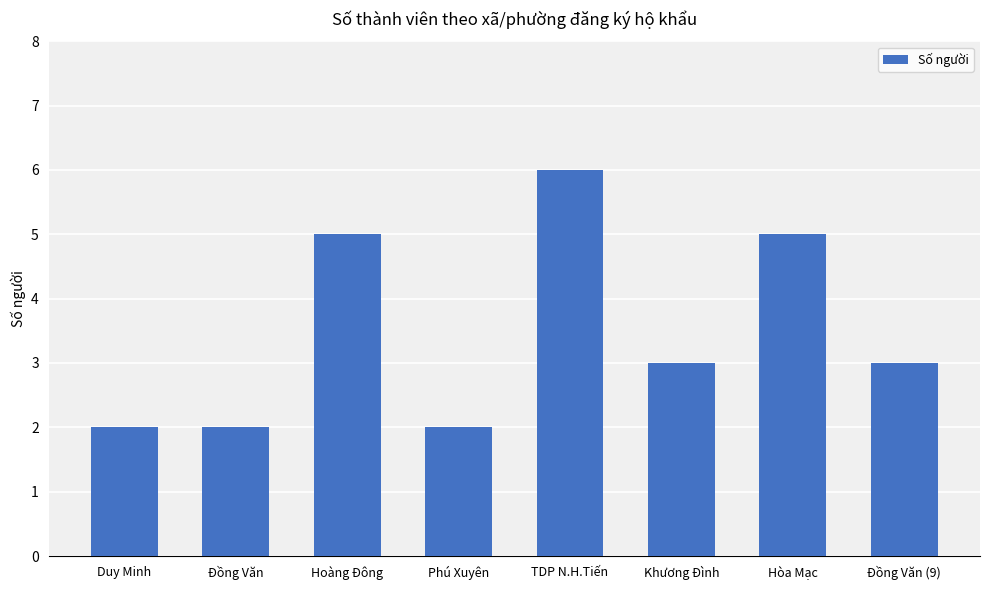

Which has a higher value, Đồng Văn or Hoàng Đông?

Hoàng Đông